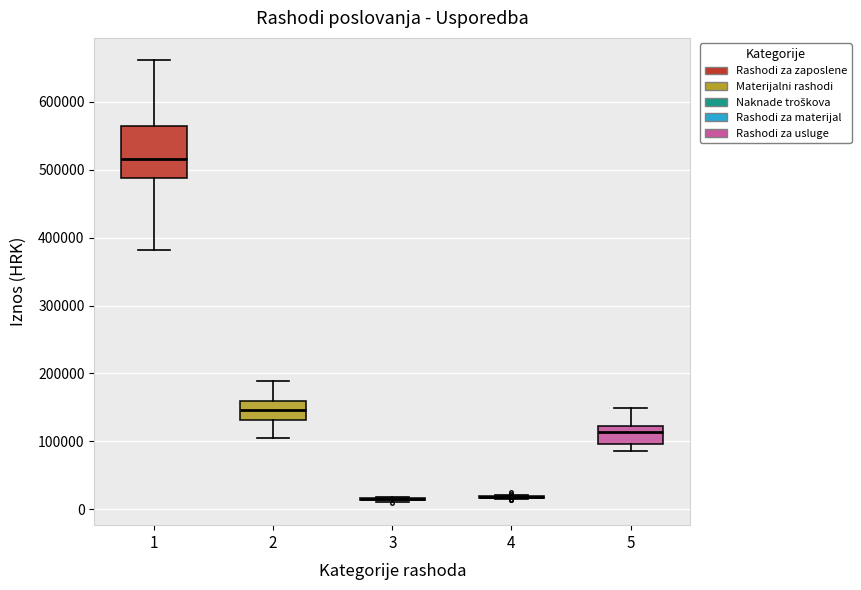

Reading left to right, read every box against the y-axis: the position of its median line, the range the box covers, and the ends of its whiskers. The values are not printed on the chart, so give them approximately, as read against the axis.

1: median 520000, box 490000 to 560000, whiskers 380000 to 660000
2: median 150000, box 130000 to 160000, whiskers 100000 to 190000
3: box collapsed to a line at 10000, whiskers 10000 to 20000
4: box collapsed to a line at 20000, whiskers 10000 to 20000
5: median 110000, box 100000 to 120000, whiskers 90000 to 150000